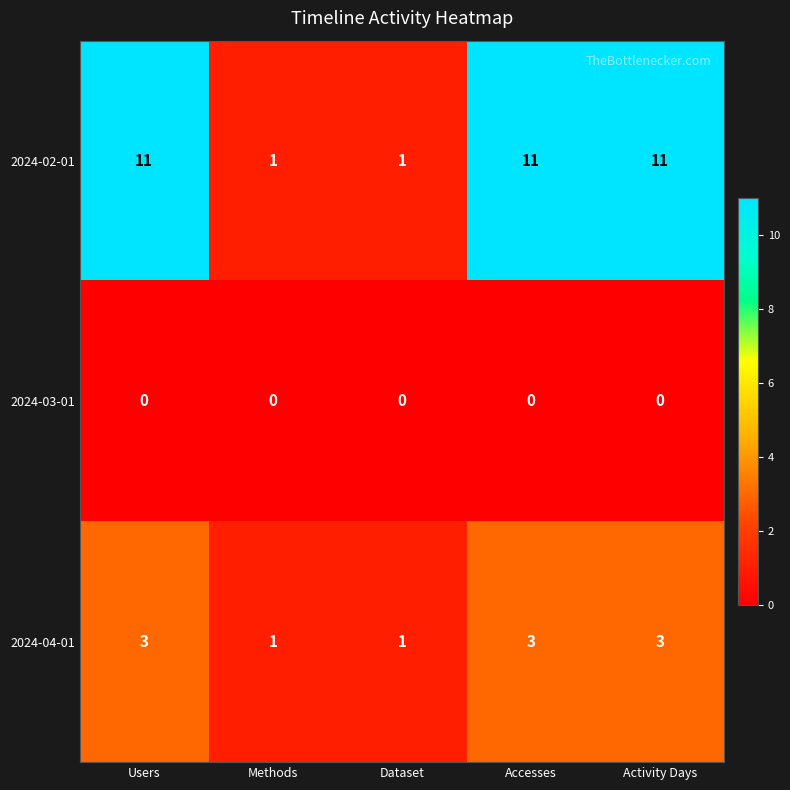

List the series in order of their overall mean, lowest first.

2024-03-01, 2024-04-01, 2024-02-01